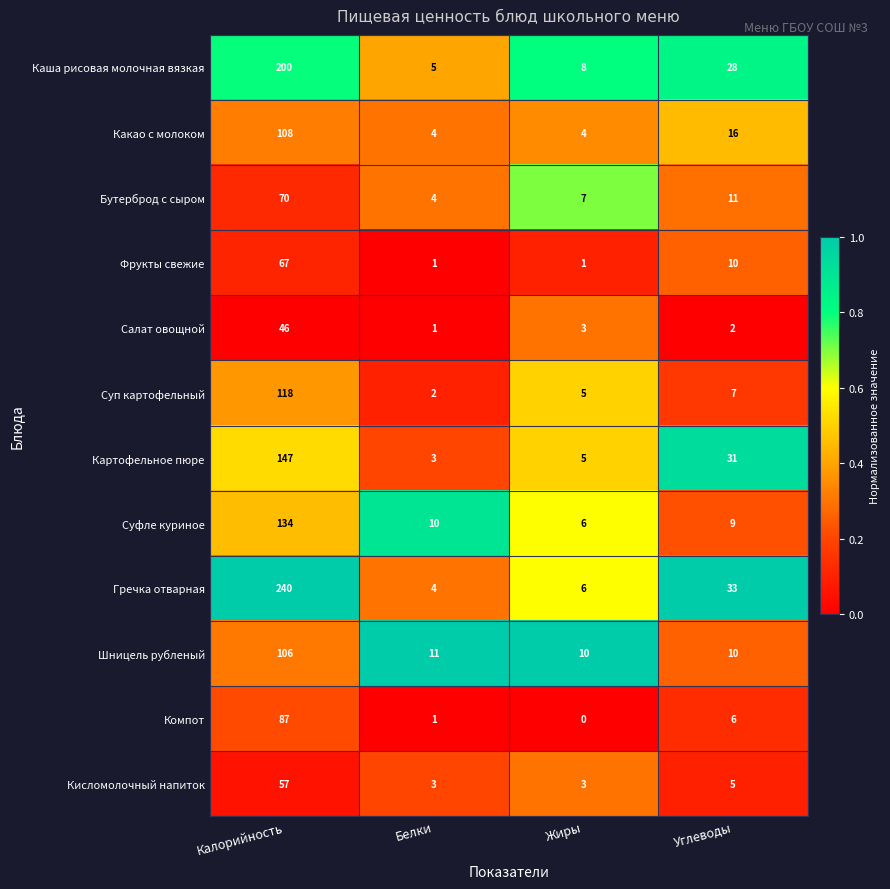

At how many categories does at least one series exceed 0?

4